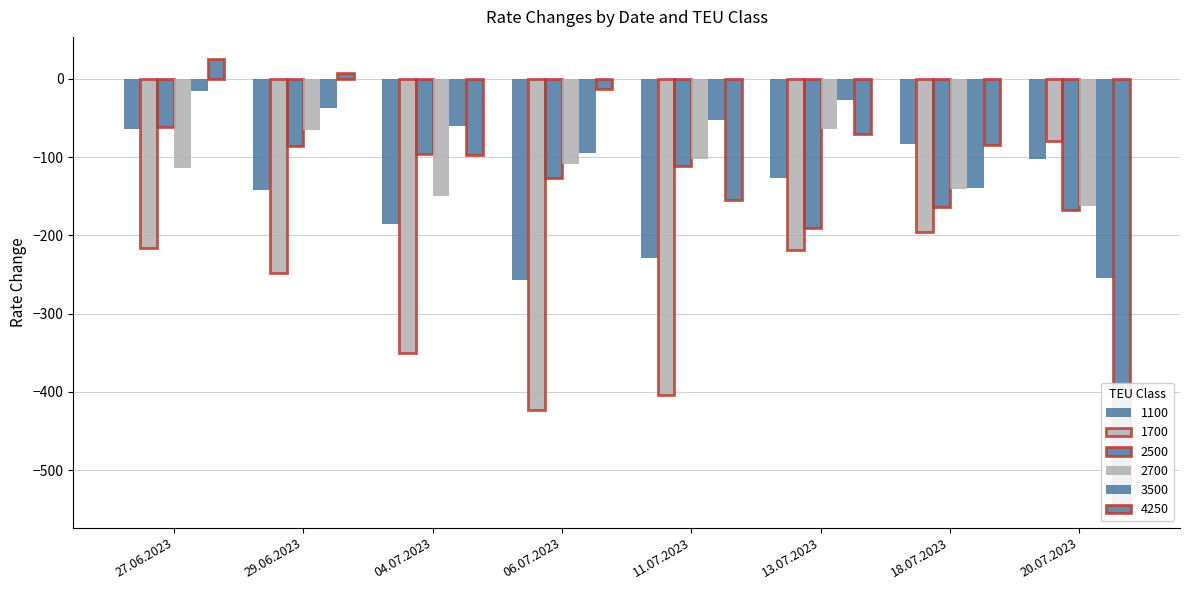

Is the value of 3500 at 04.07.2023 greater than the value of 2500 at 20.07.2023?

Yes